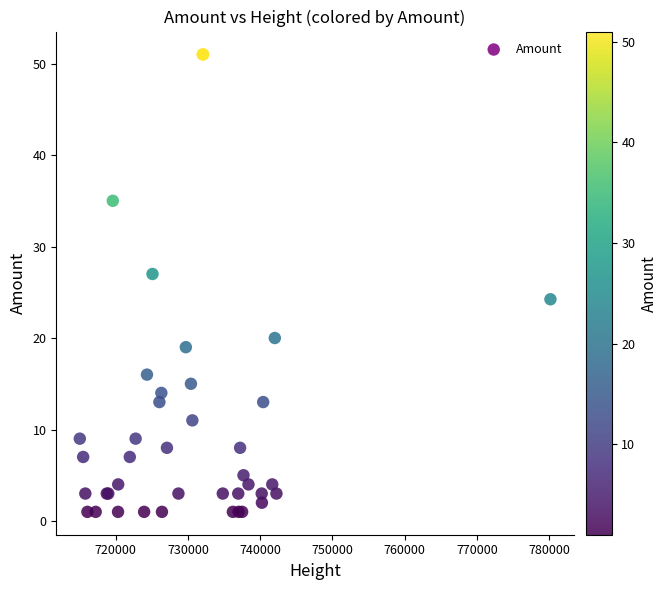

What Y value in the scatter plot is closest to 26?

27.0